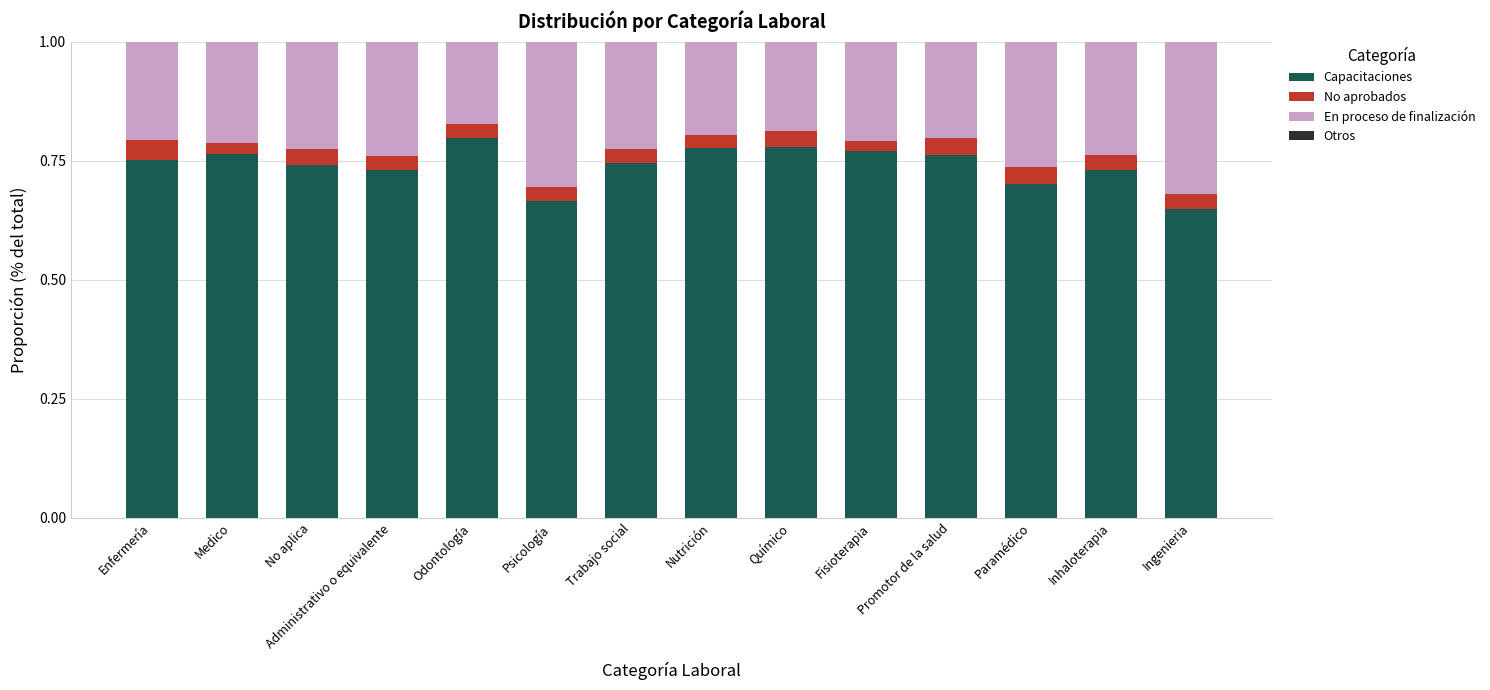

What is the total value across all series at No aplica?

1.0